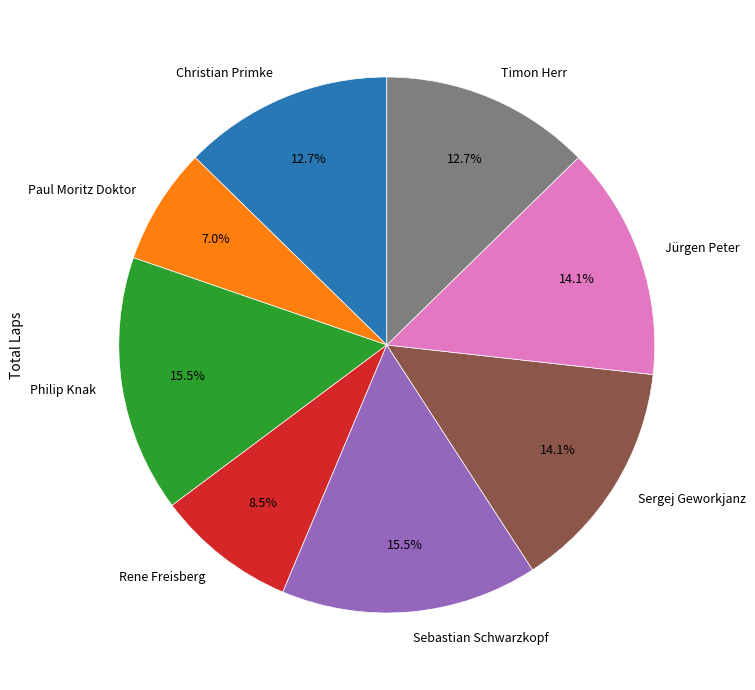

Which category has the smallest portion of the pie?

Paul Moritz Doktor